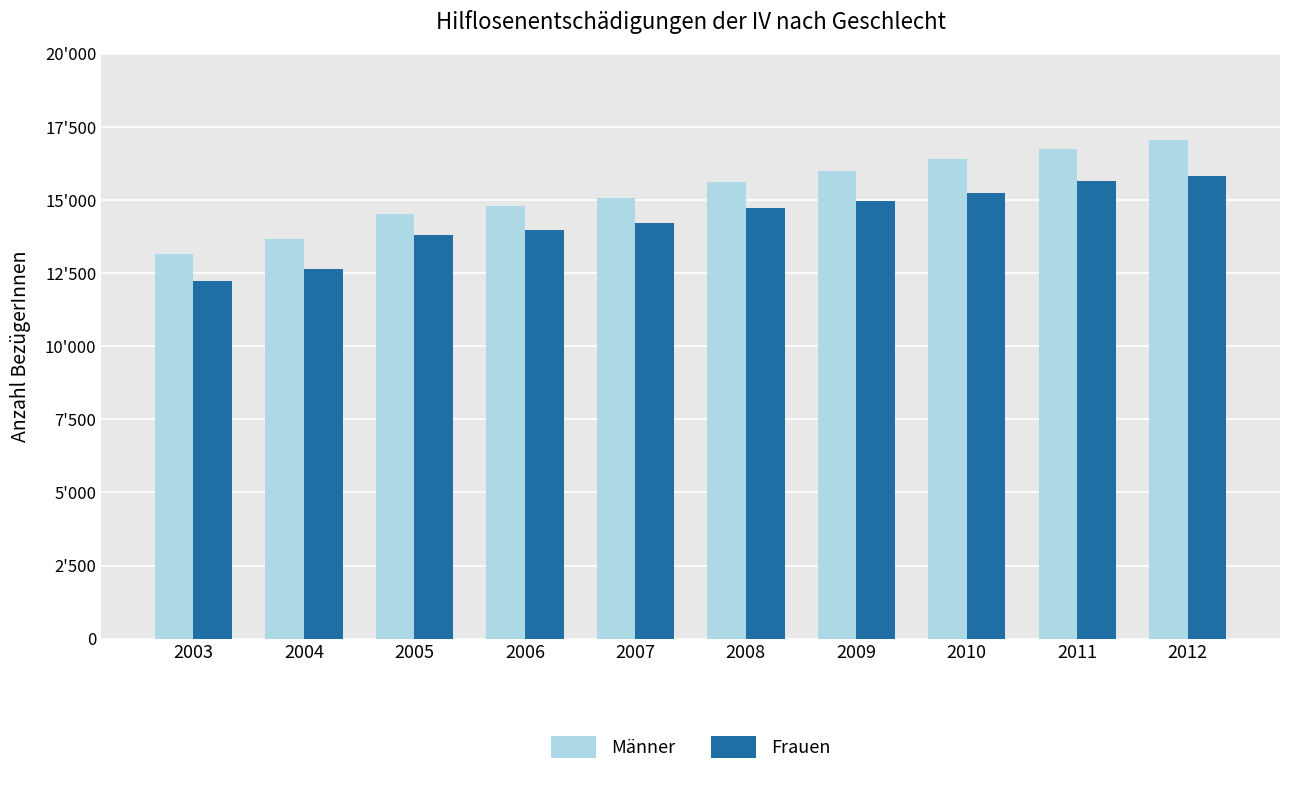

Are the bars horizontal?

No